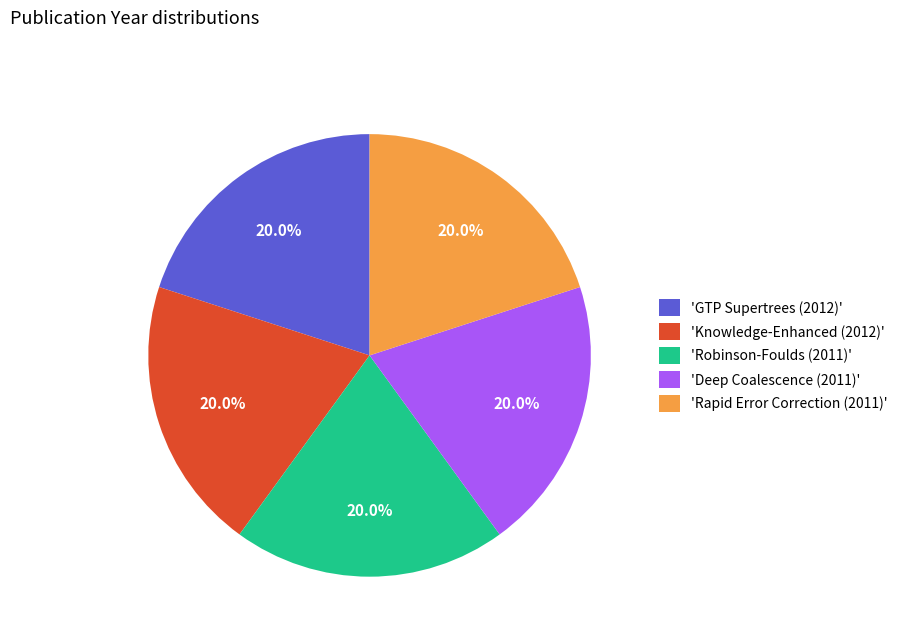

Count the number of slices in the pie.

5